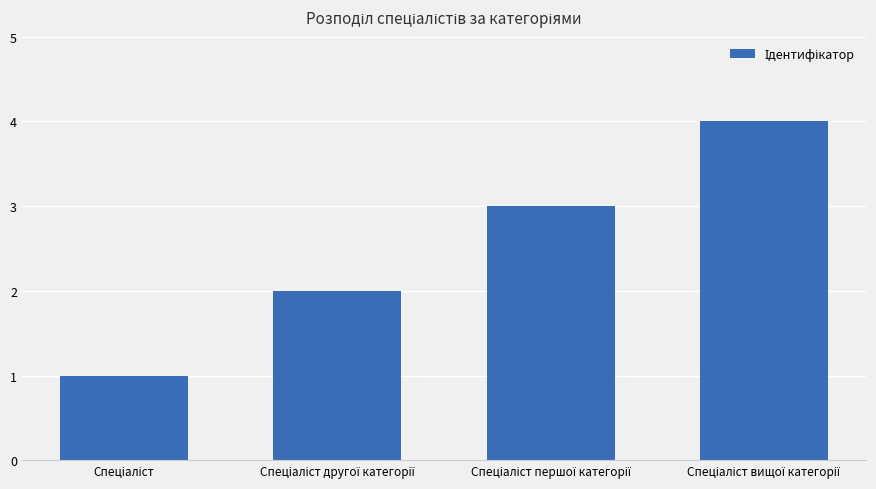

What is the maximum value shown in the chart?

4